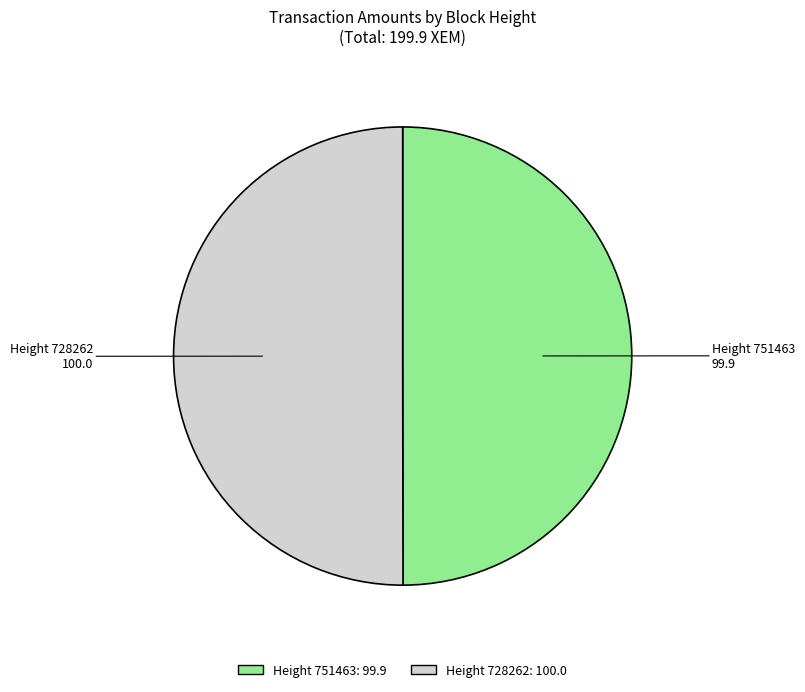

Is the sum of Height 728262 and Height 751463 greater than half?

Yes